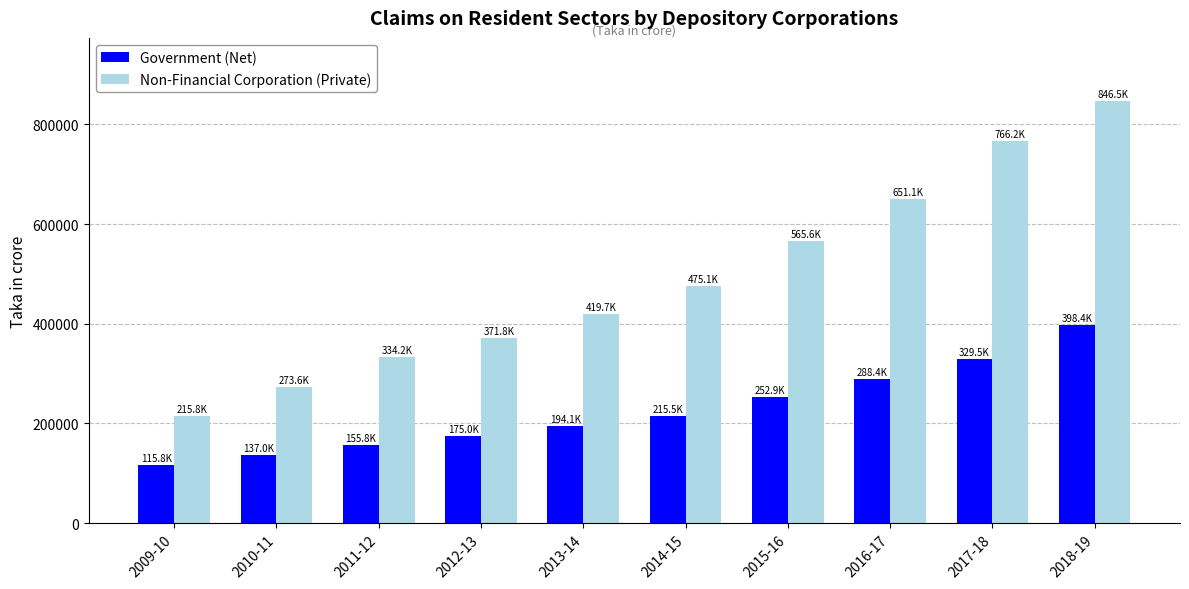

At which label does Non-Financial Corporation (Private) reach its minimum?

2009-10